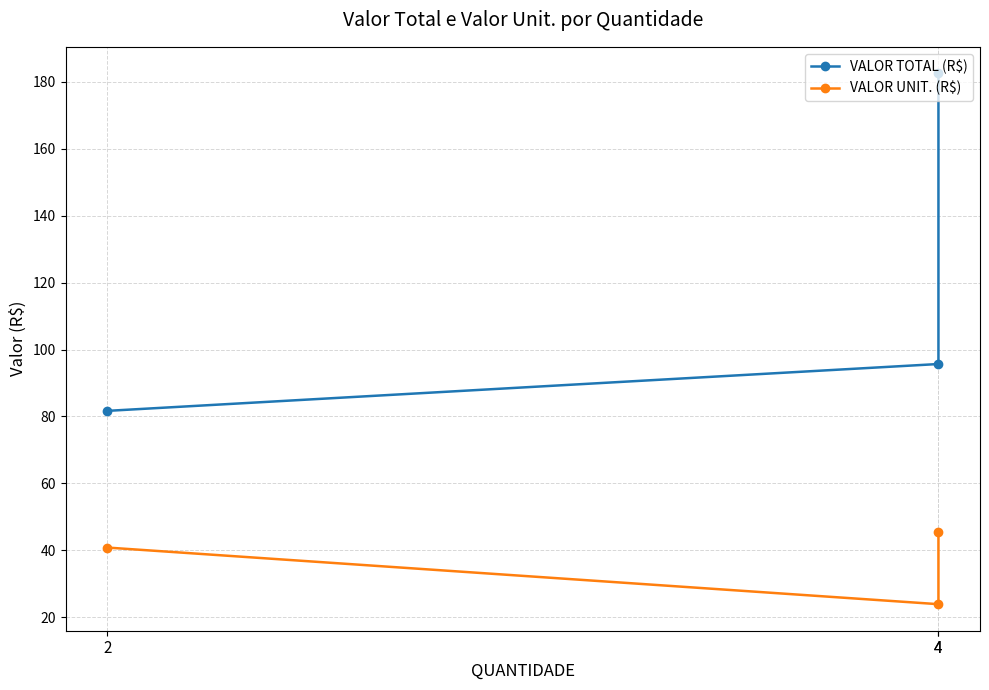

Does the chart display data point markers on the line(s)?

Yes